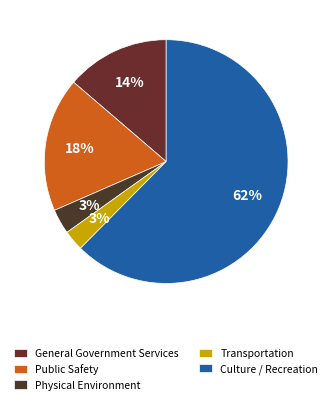

The Culture / Recreation slice represents 62% of the pie. True or false?

True